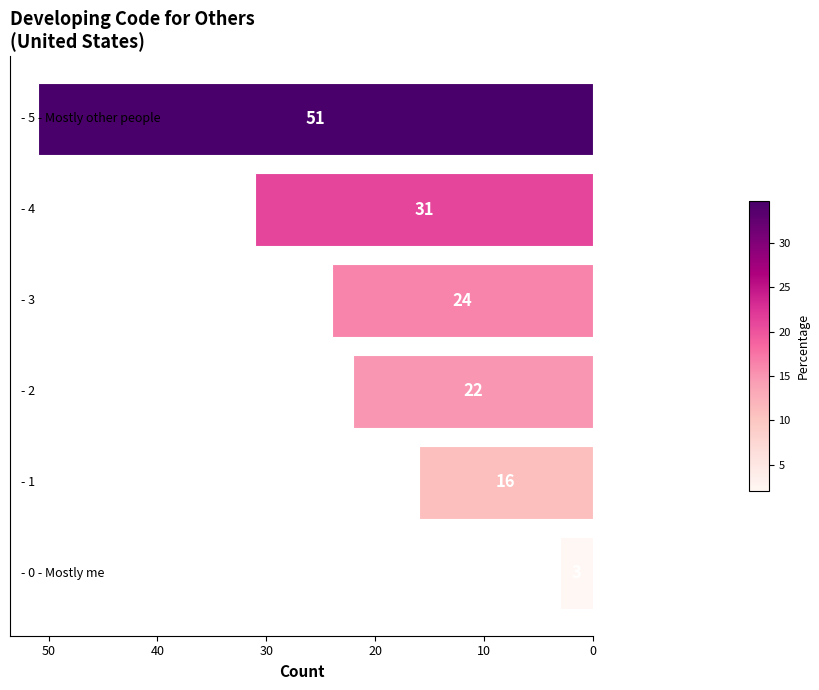

How many data points does each series have?

6